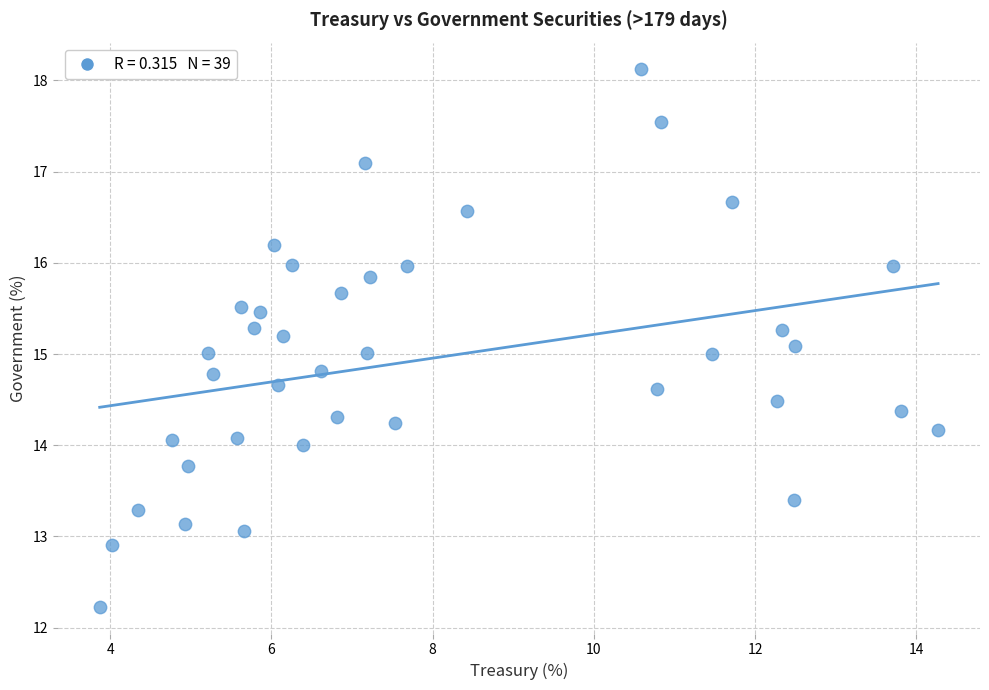

What is the range of X values (max minus min)?

10.4